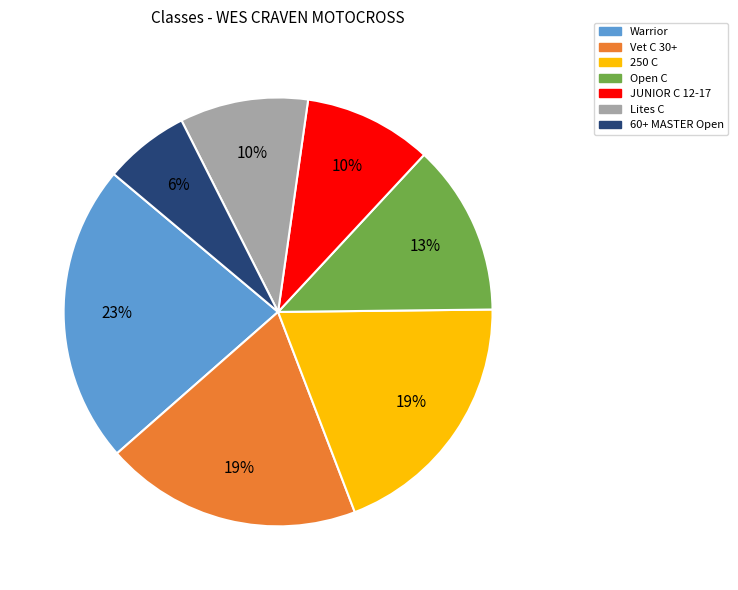

To the nearest percent, what is the average slice percentage?

14%